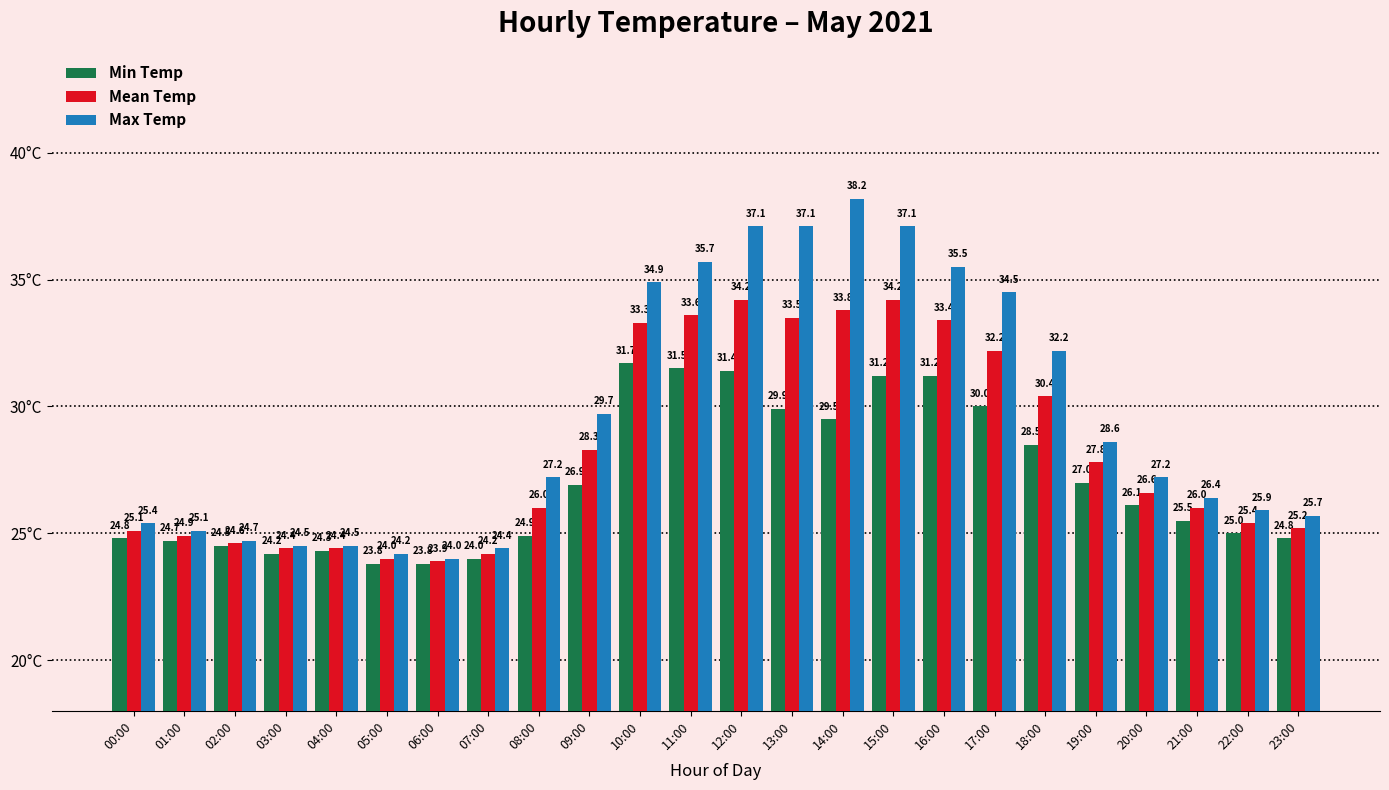

Which series has the largest range (max minus min)?

Max Temp